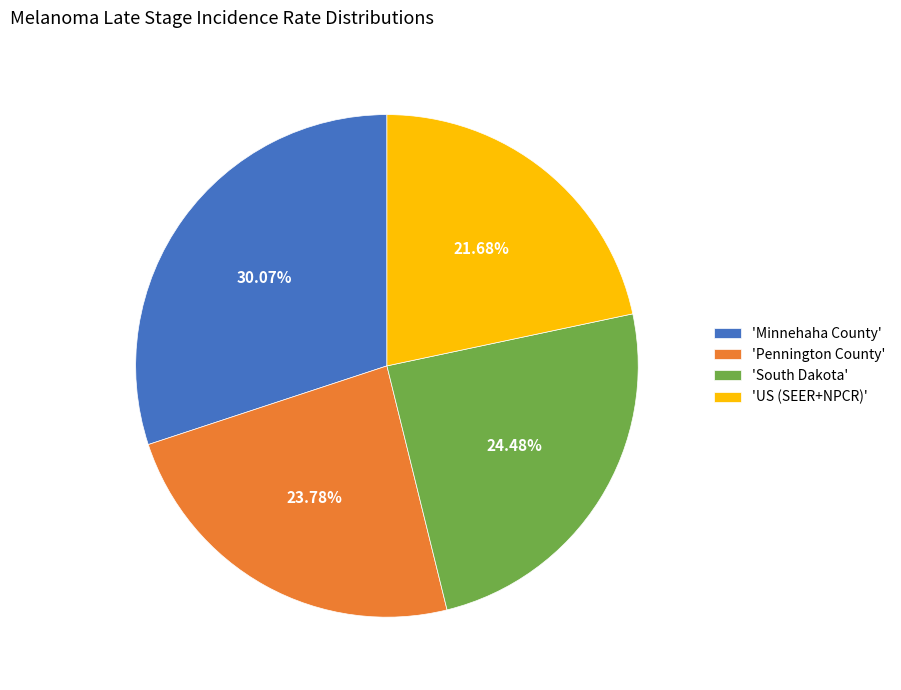

How many slices are in this pie chart?

4